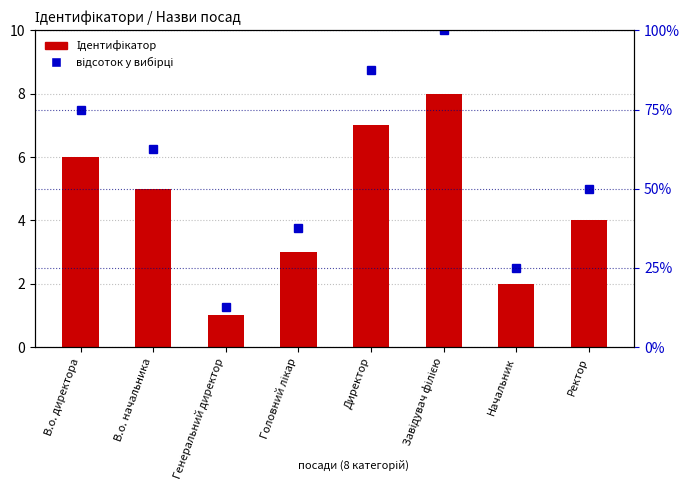

What is the difference between the second highest and minimum values in the Ідентифікатор series?

6.0